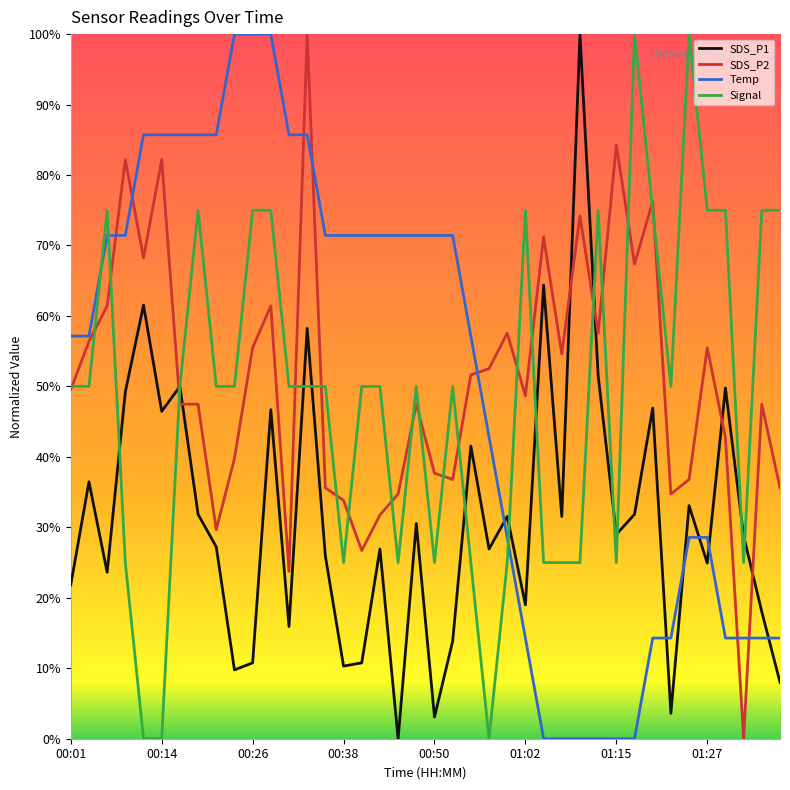

How many categories are shown in the chart?

40